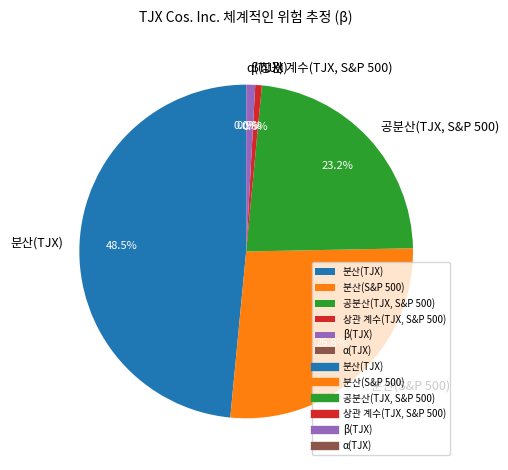

Between β(TJX) and 분산(S&P 500), which is larger?

분산(S&P 500)